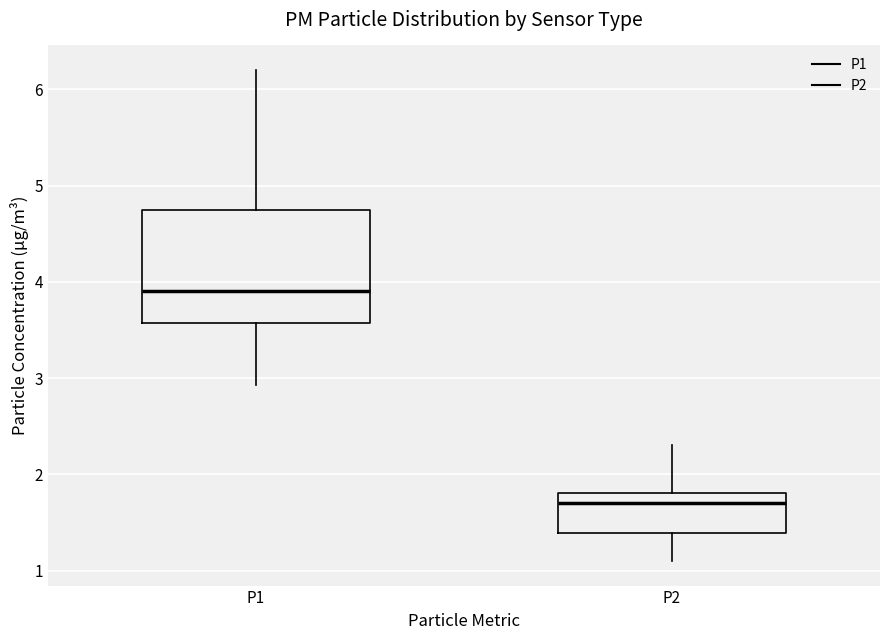

Reading left to right, transcribe this box plot: for each box, give where its median line is, the range the box spans, and where its two whiskers end, as read against the y-axis. The values are not printed on the chart, so give them approximately, as read against the axis.

P1: median 3.9, box 3.6 to 4.7, whiskers 2.9 to 6.2
P2: median 1.7, box 1.4 to 1.8, whiskers 1.1 to 2.3